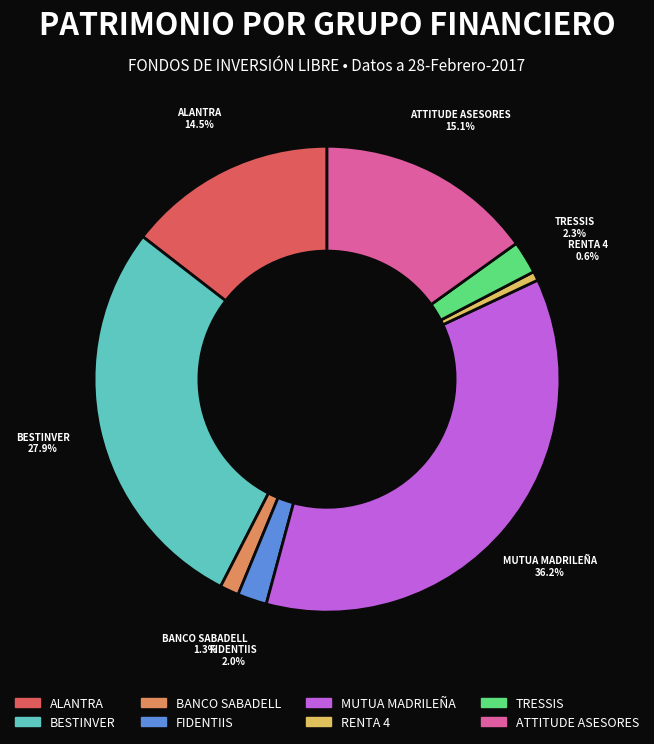

Count the number of slices in the pie.

8